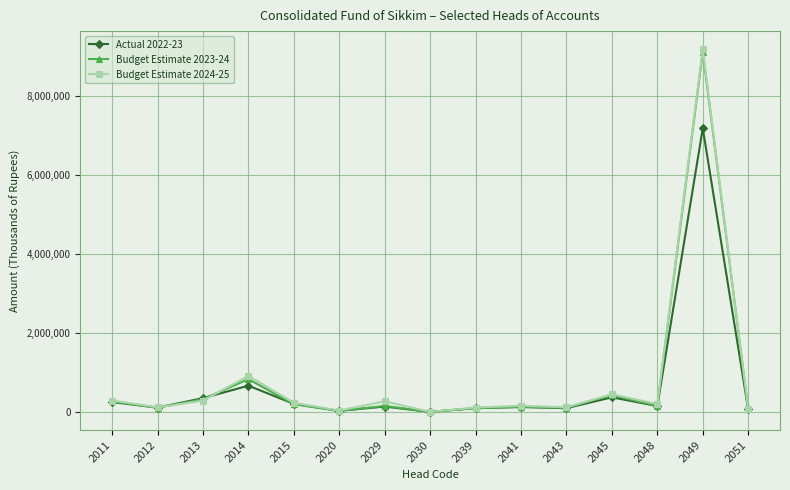

What is the value of the Budget Estimate 2023-24 point at the 6th from the left?

27178